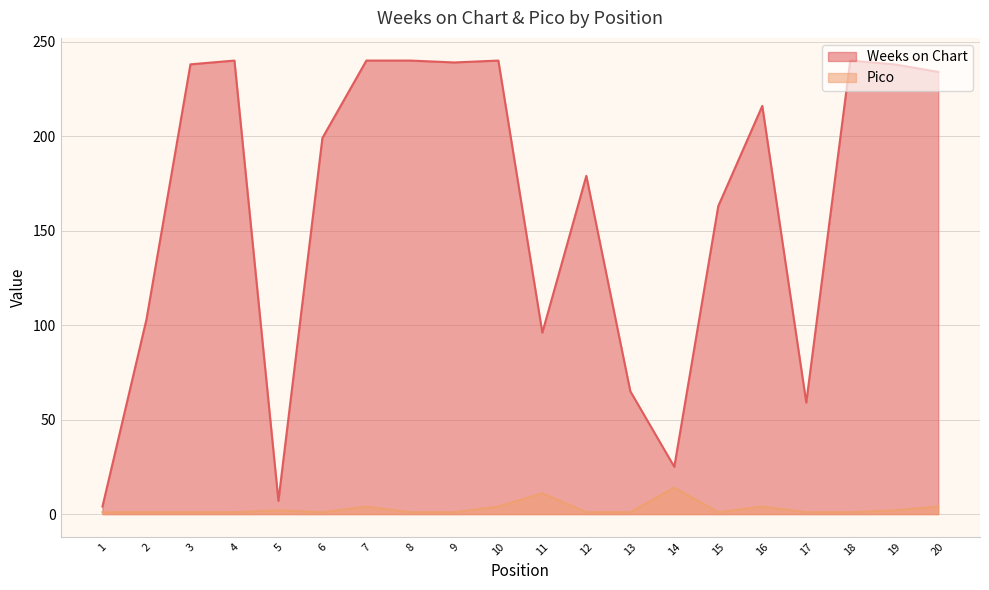

How many lines are shown in the chart?

2